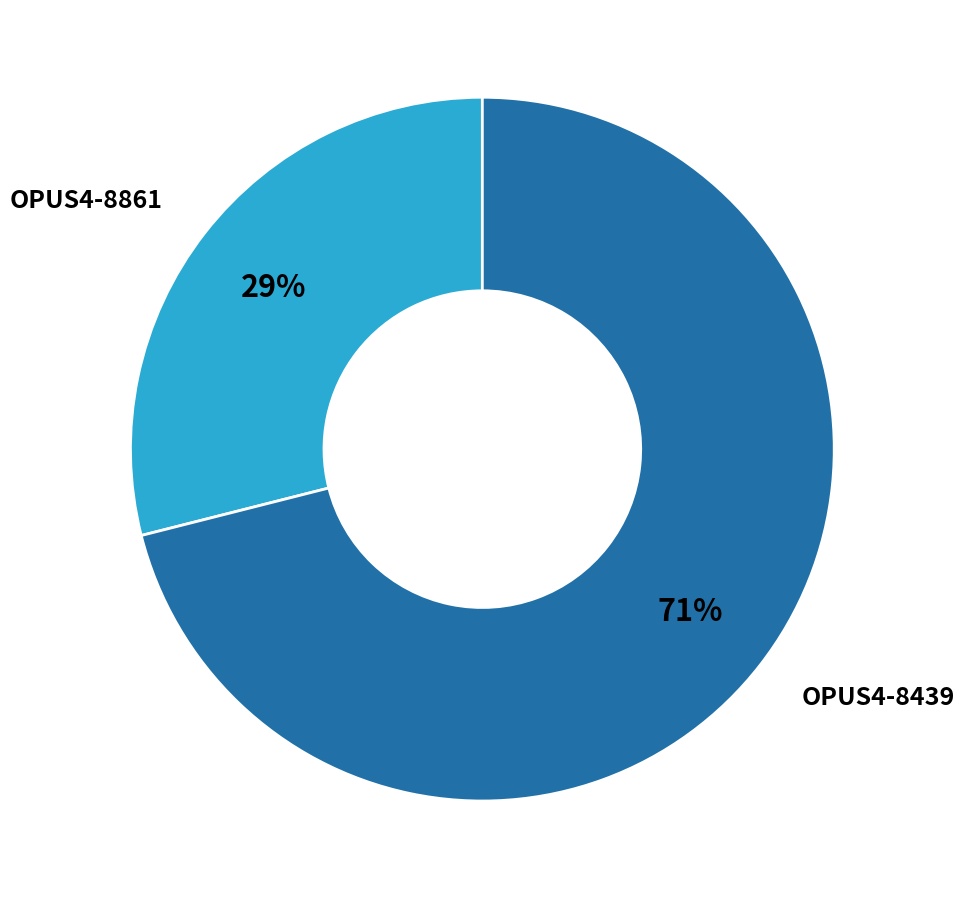

Does OPUS4-8861 account for over 50% of the chart?

No